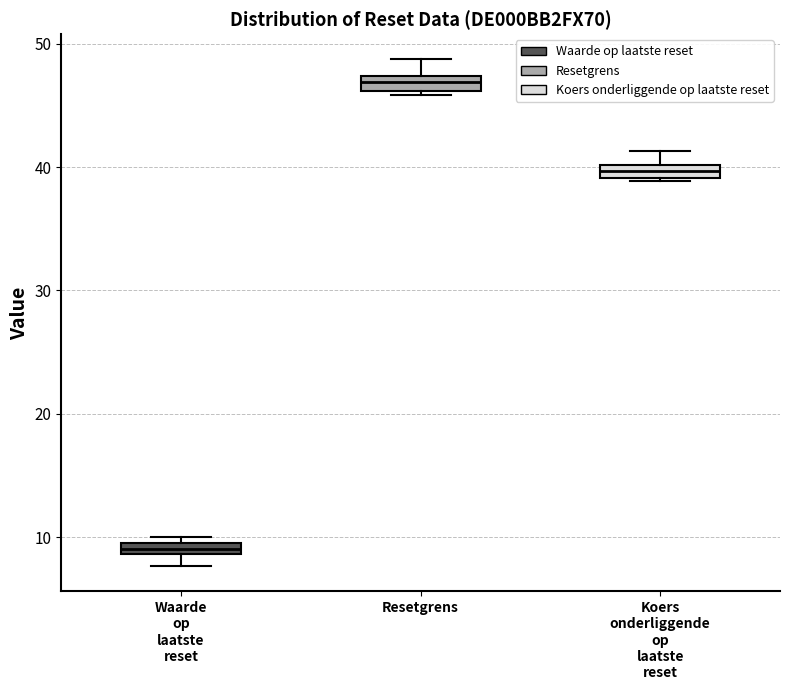

Which box has the lowest median line?

Waarde op laatste reset